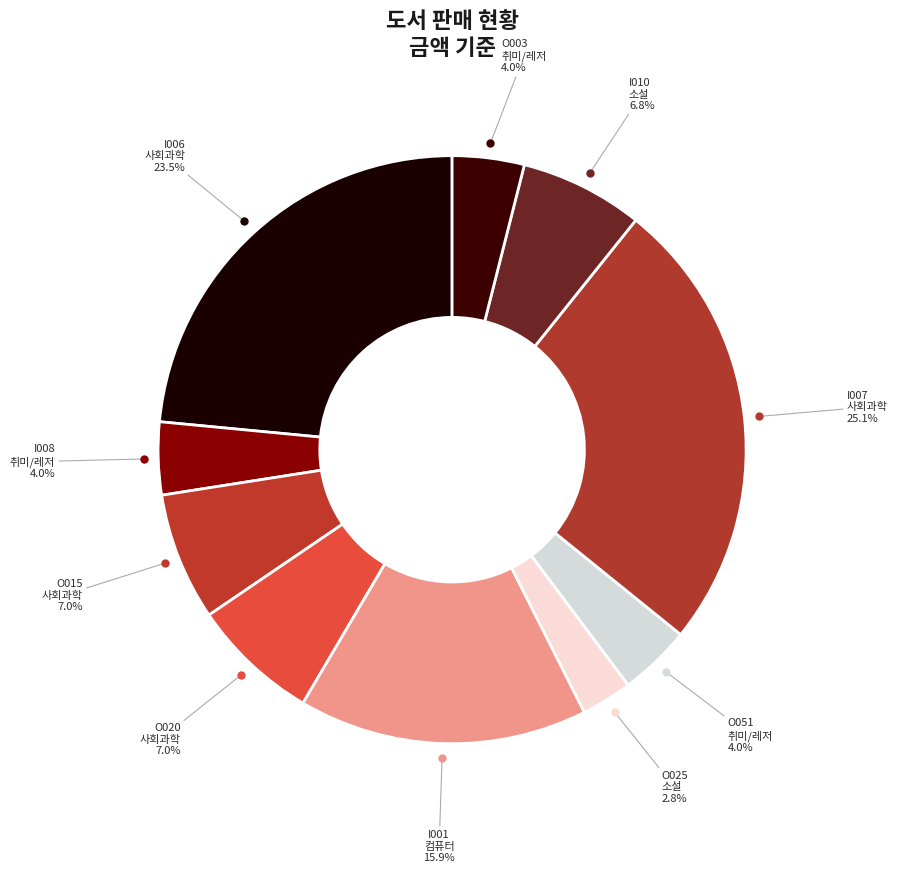

How many segments does this pie chart have?

10